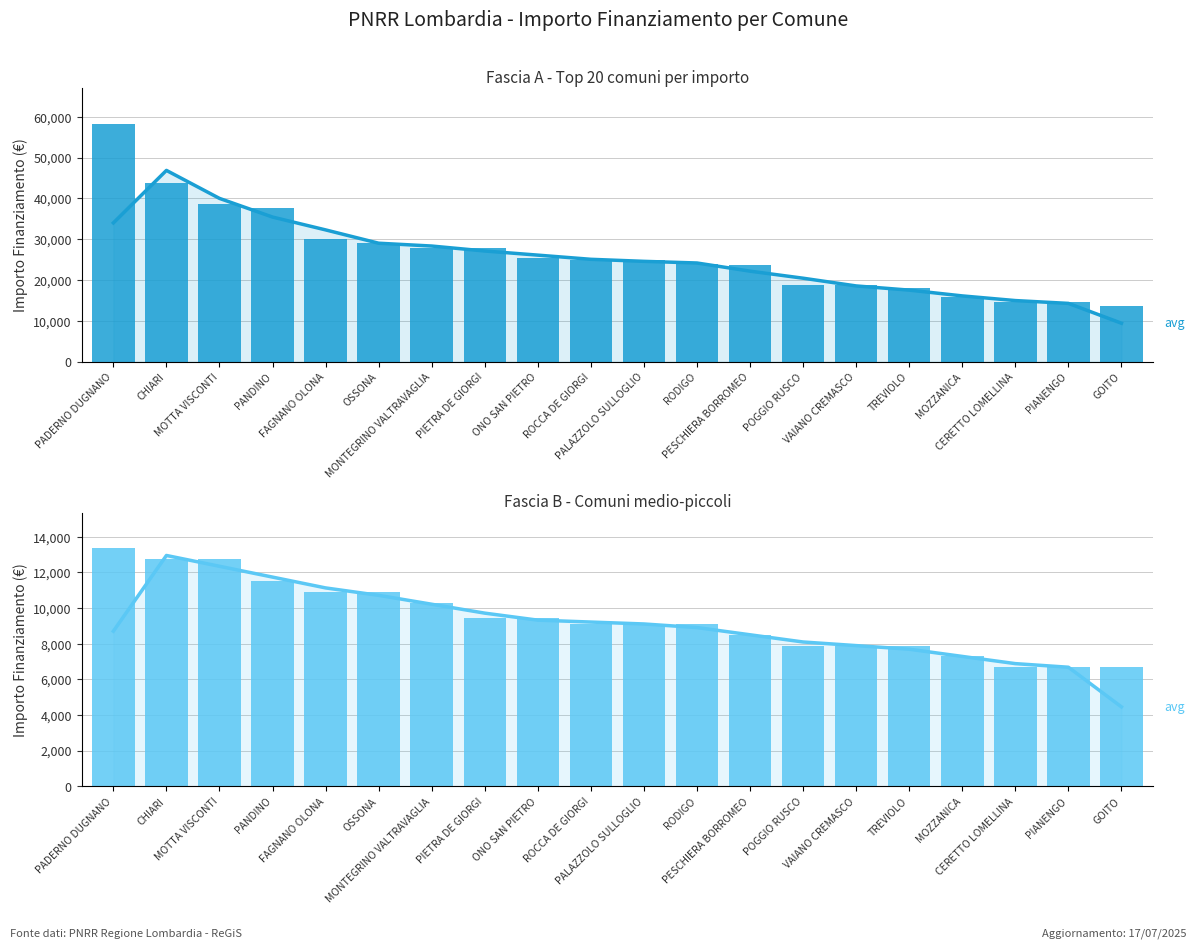

What is the difference between the highest and lowest values at CERETTO LOMELLINA?

7891.0